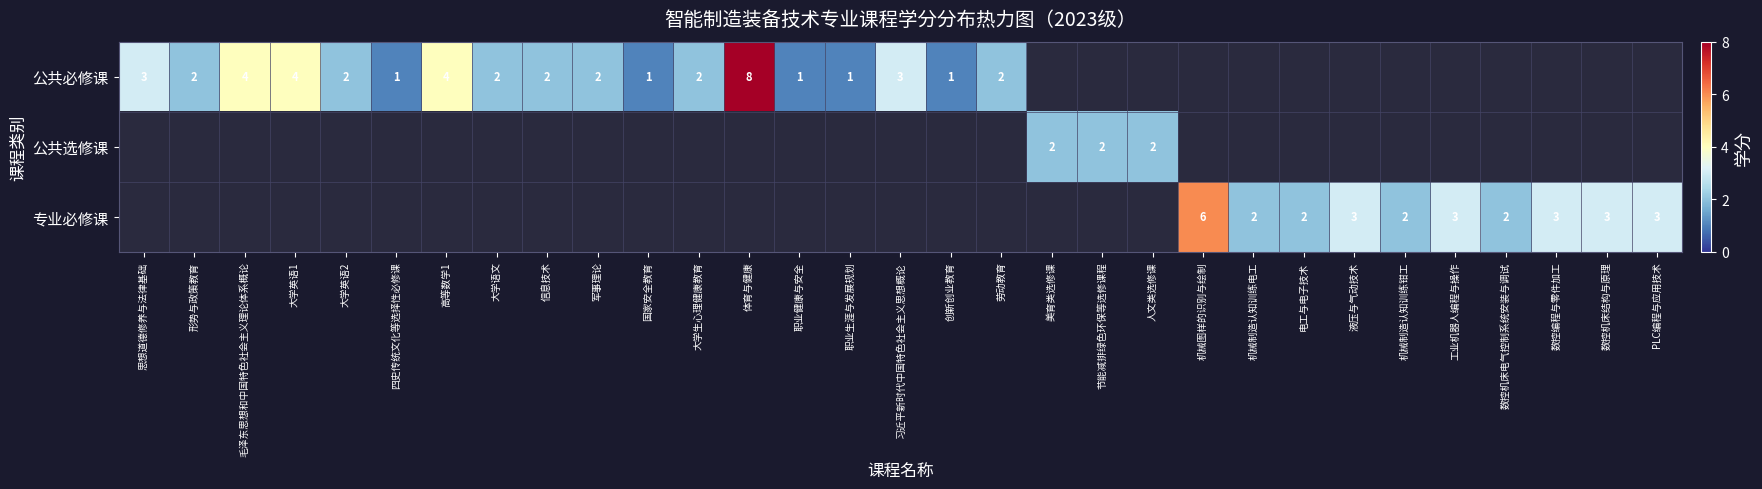

At which category is the sum across all series the highest?

体育与健康